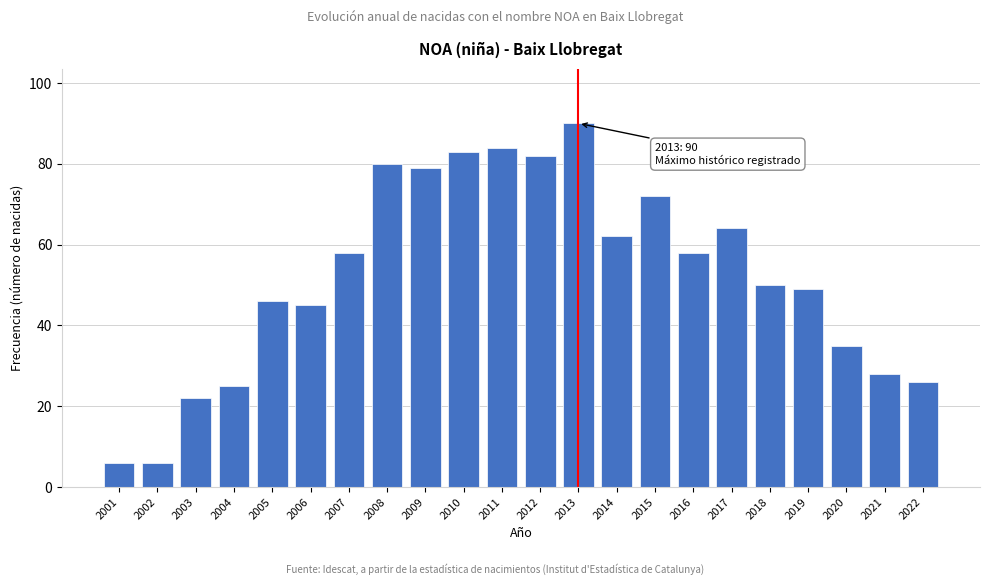

Reading left to right, extract all data points from this chart.

2001=6	2002=6	2003=22	2004=25	2005=46	2006=45	2007=58	2008=80	2009=79	2010=83	2011=84	2012=82	2013=90	2014=62	2015=72	2016=58	2017=64	2018=50	2019=49	2020=35	2021=28	2022=26